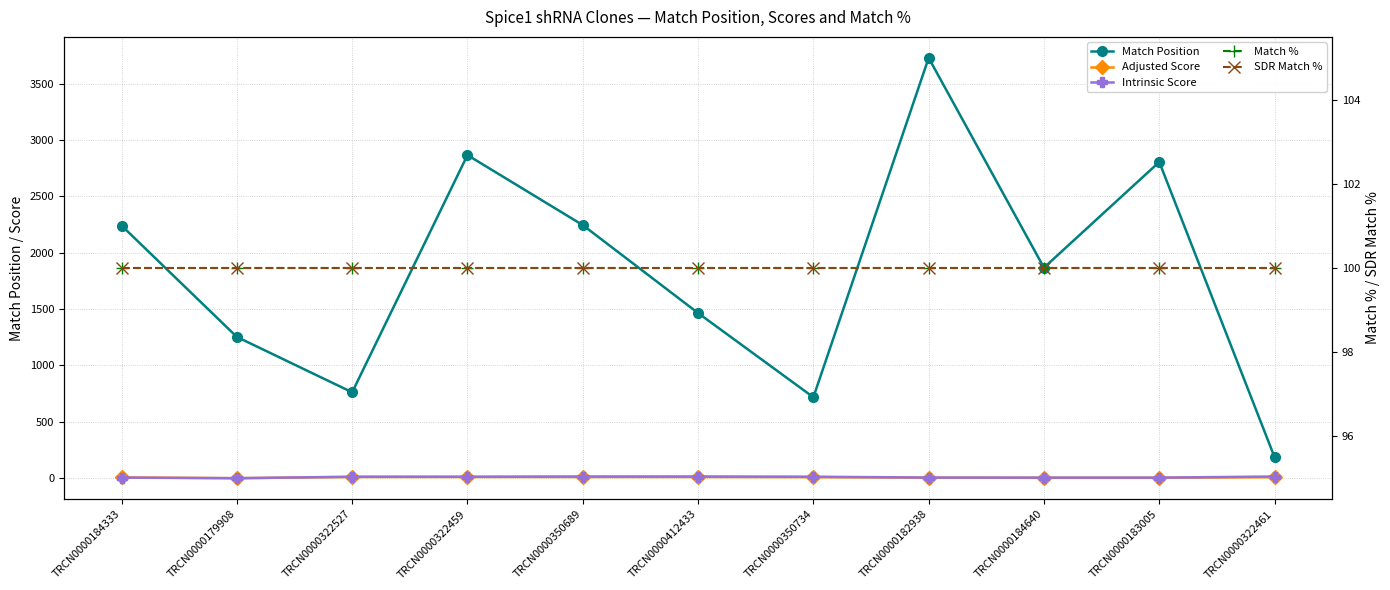

What is the label of the 8th point from the right?

TRCN0000322459